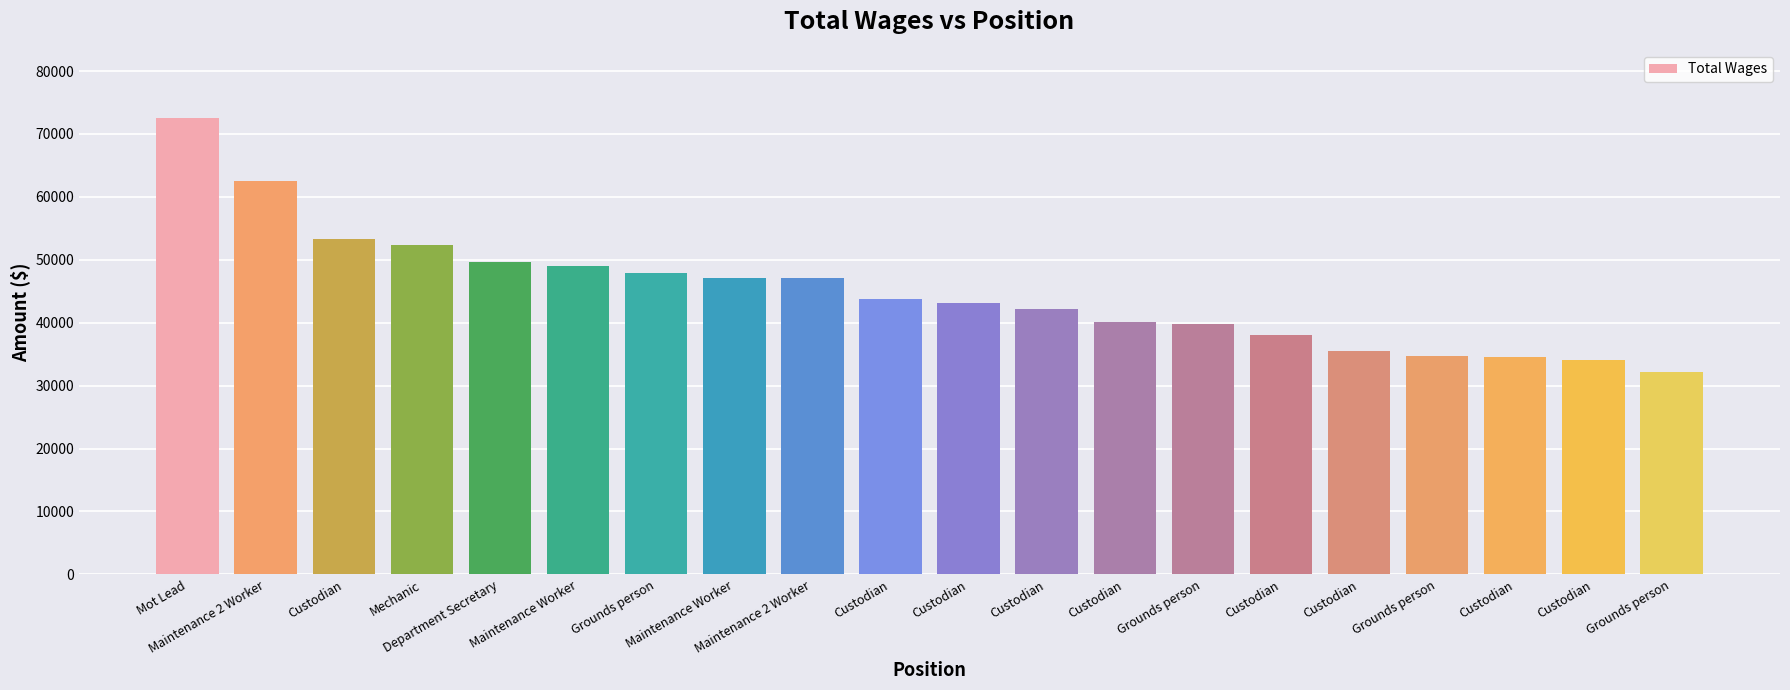

Rank the categories by value from highest to lowest.

Mot Lead, Maintenance 2 Worker, Custodian, Mechanic, Department Secretary, Maintenance Worker, Grounds person, Maintenance Worker, Maintenance 2 Worker, Custodian, Custodian, Custodian, Custodian, Grounds person, Custodian, Custodian, Grounds person, Custodian, Custodian, Grounds person